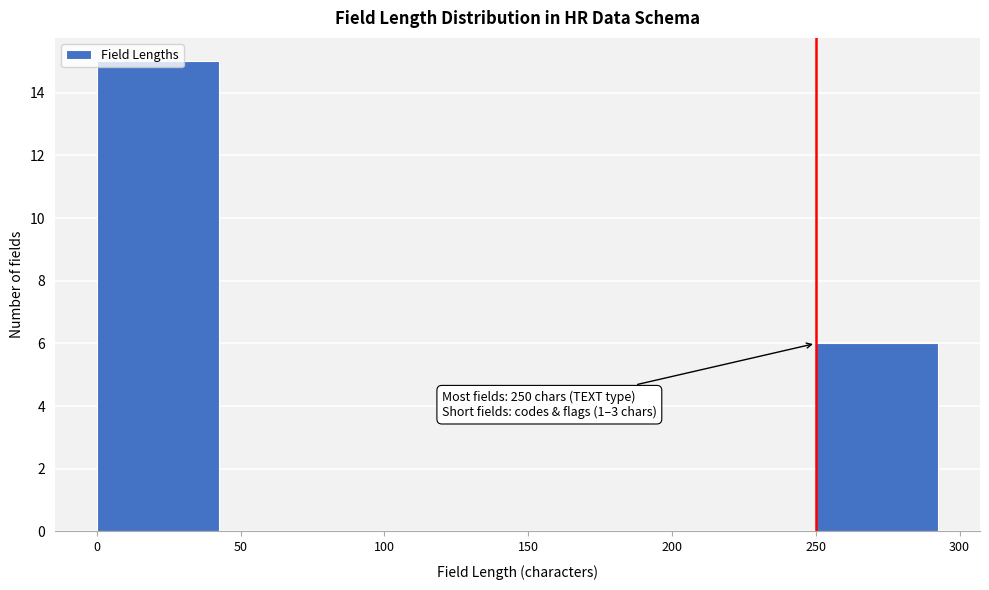

Which range on the x-axis has the tallest bar?

0 to 50